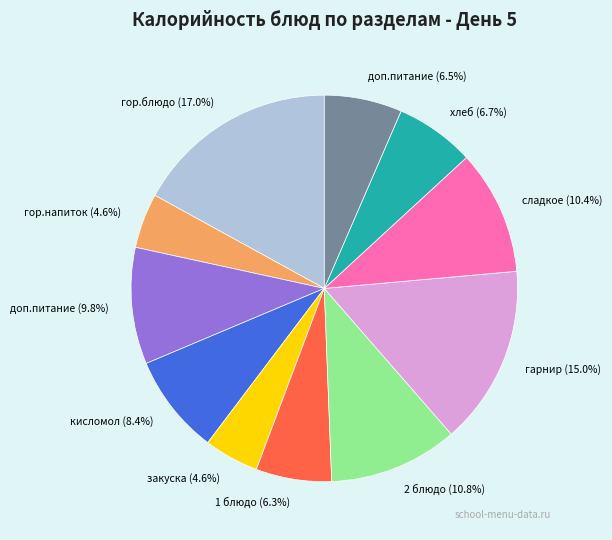

Is there any slice that represents more than half of the pie?

No